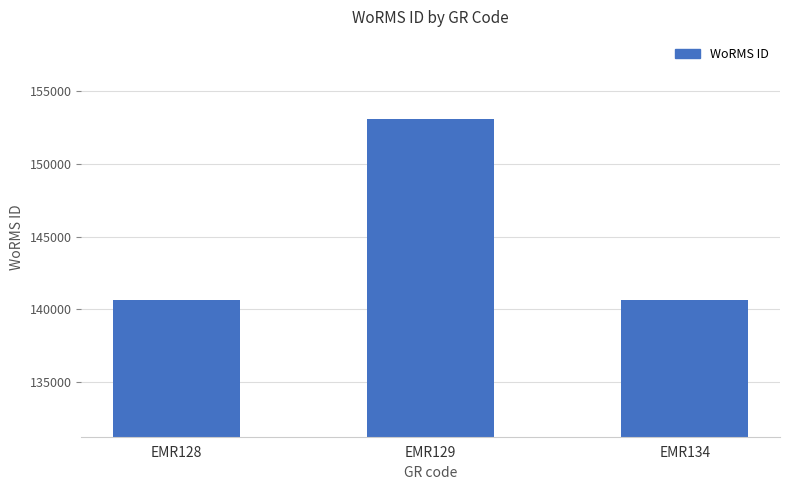

What value does the data have at EMR134?

140625